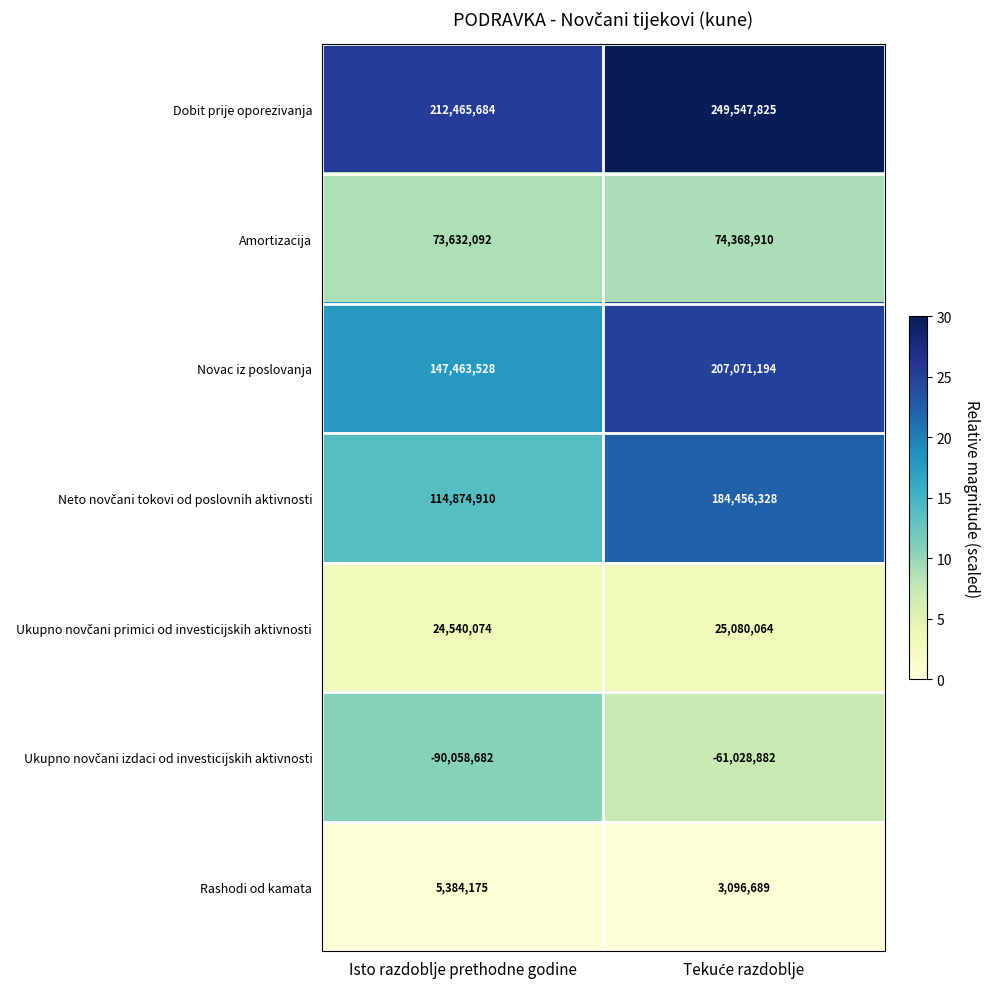

What is the smallest value displayed?

-90058682